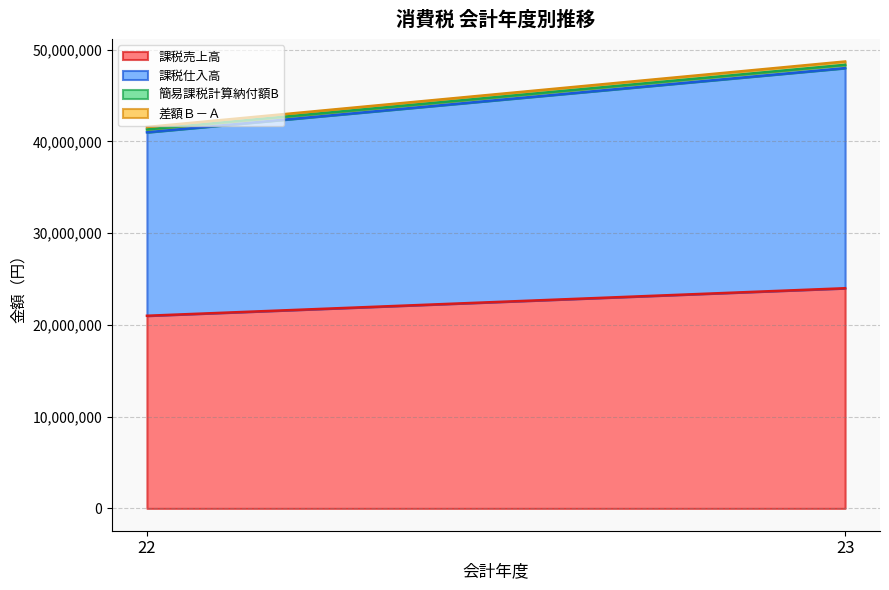

At which category is the sum across all series the highest?

23